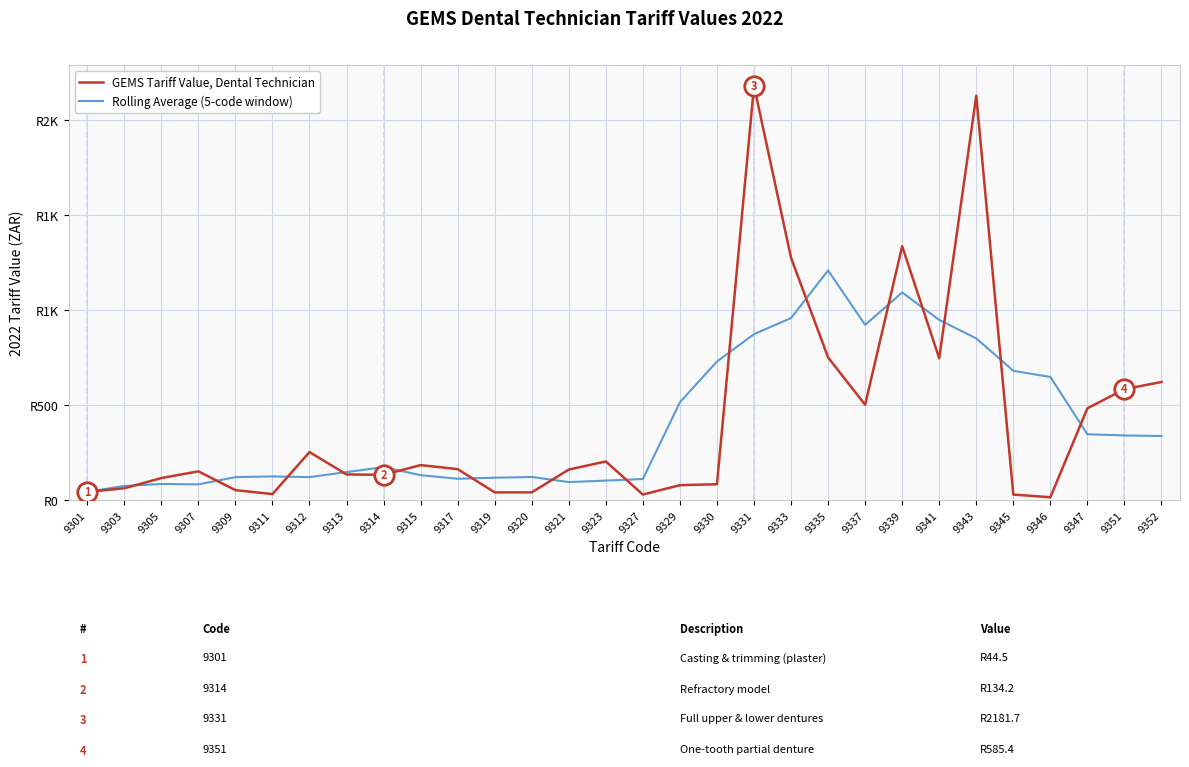

What is the value of the Rolling Average (5-code window) point at the 29th from the left?

341.8